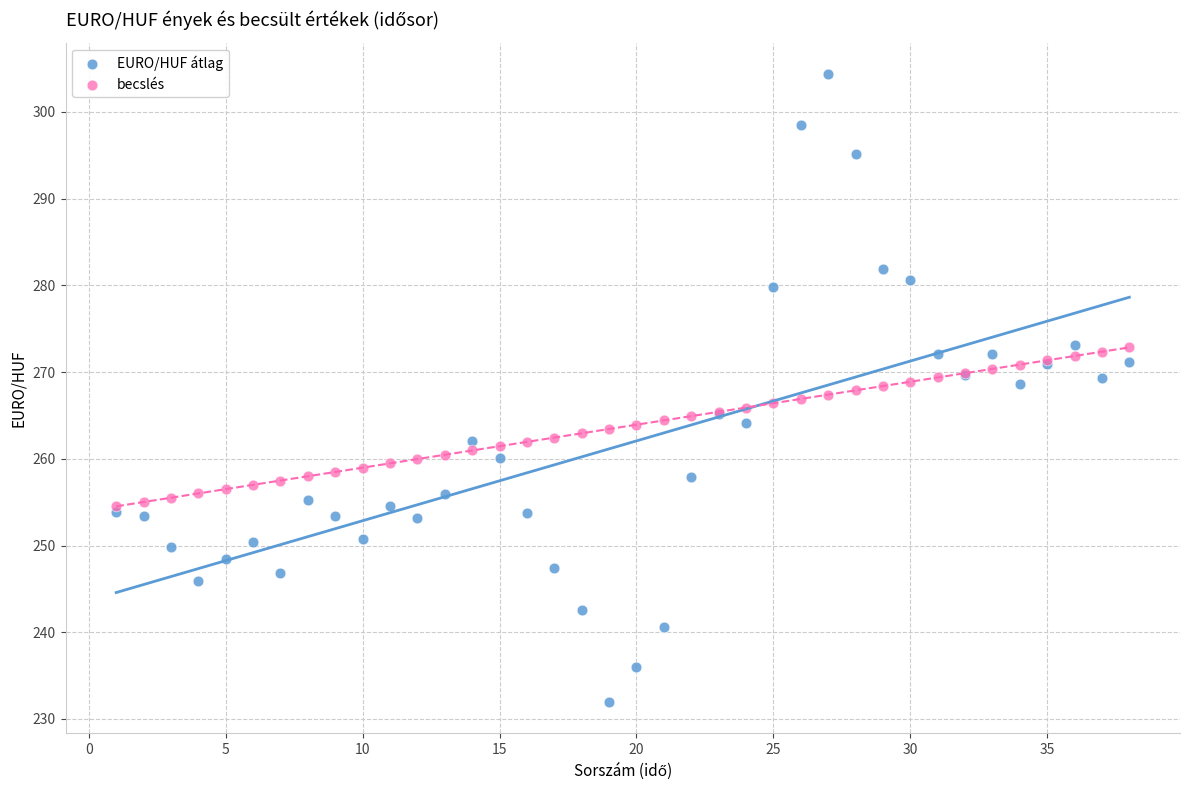

What are all the series names shown in the legend?

EURO/HUF átlag, becslés